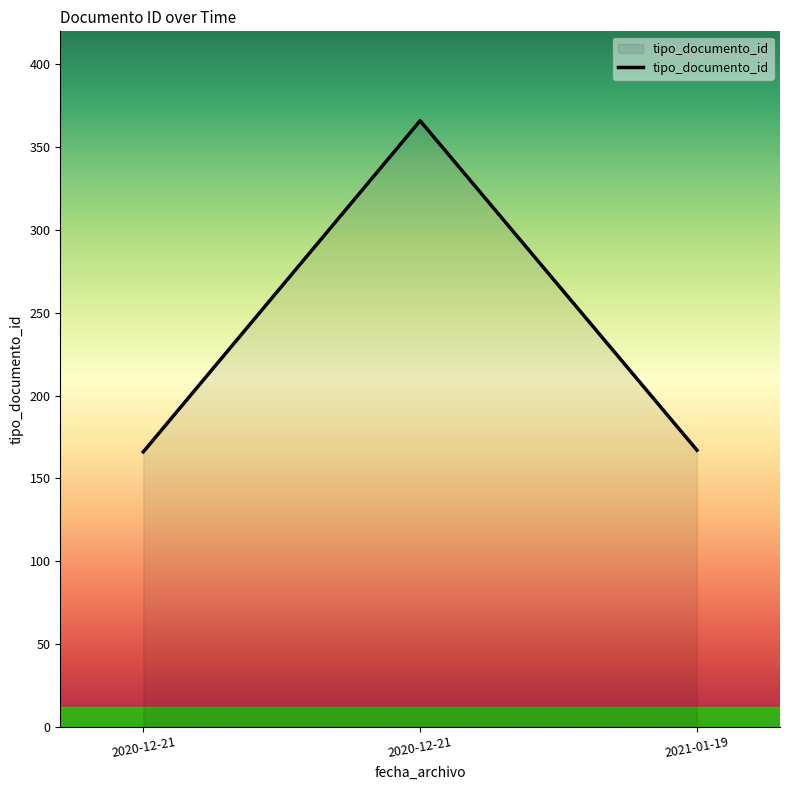

Count the number of data series in this chart.

1